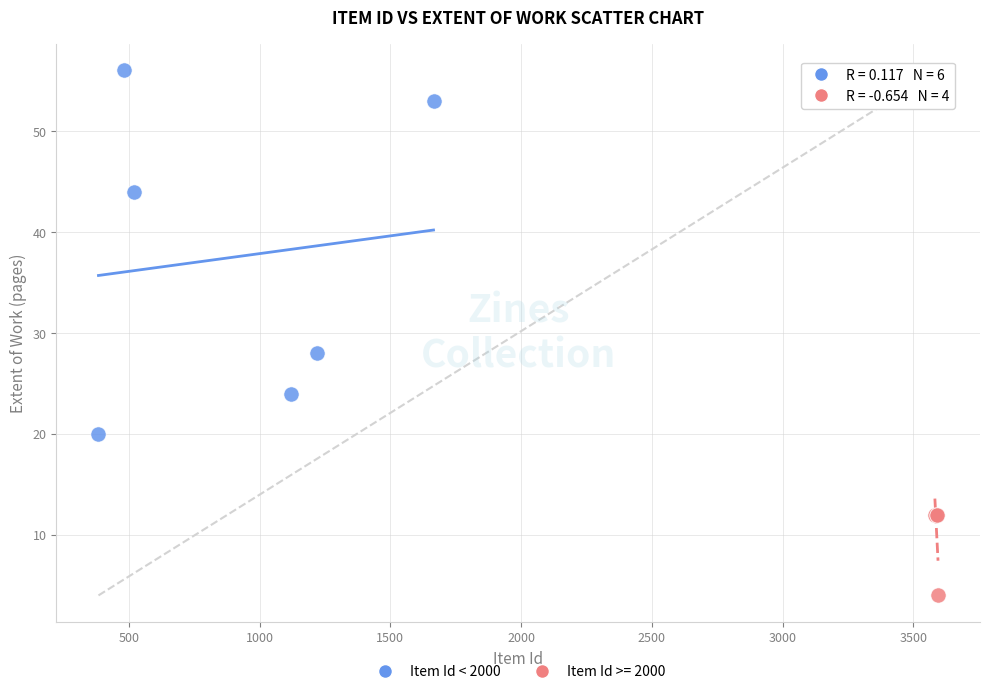

Which series reaches the maximum Y coordinate?

Item Id < 2000